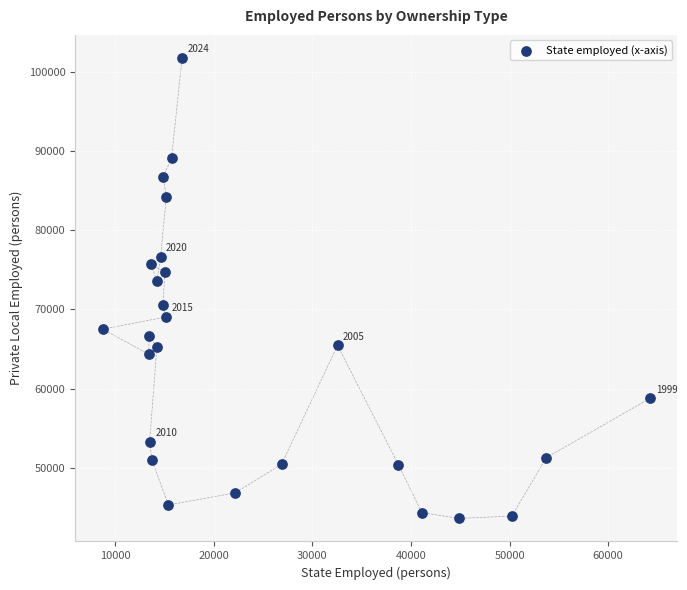

What is the range of X values (max minus min)?

55499